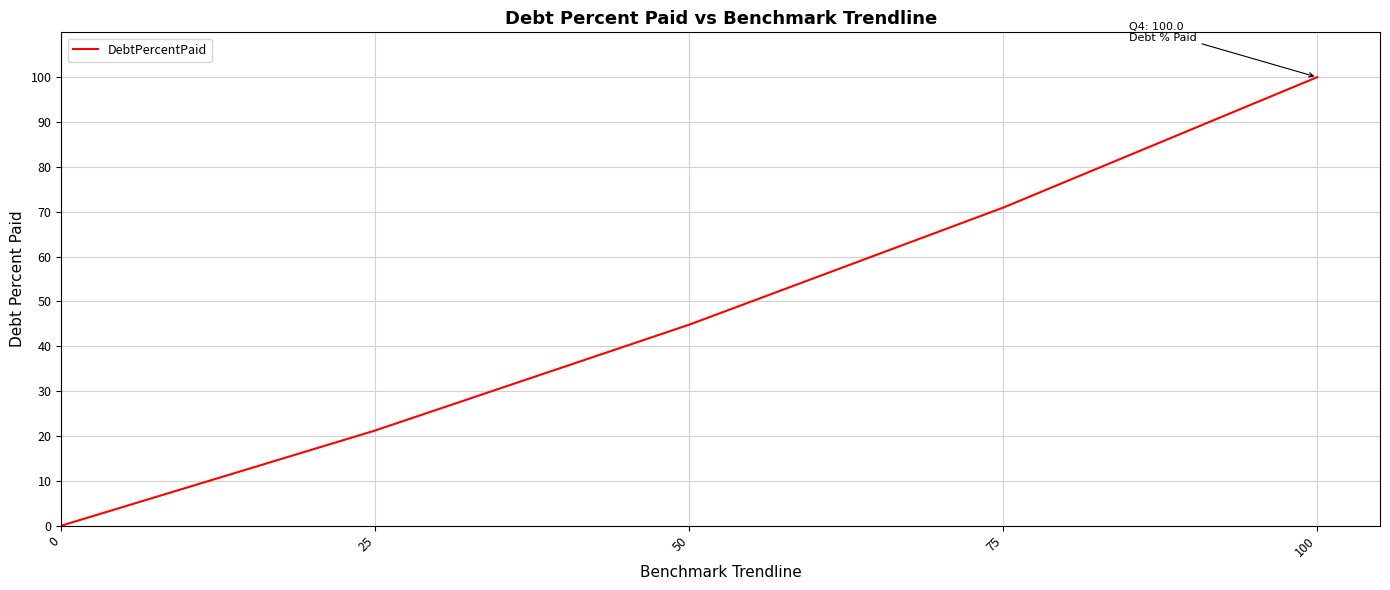

True or false: the data has more than 2 interior local peaks.

False